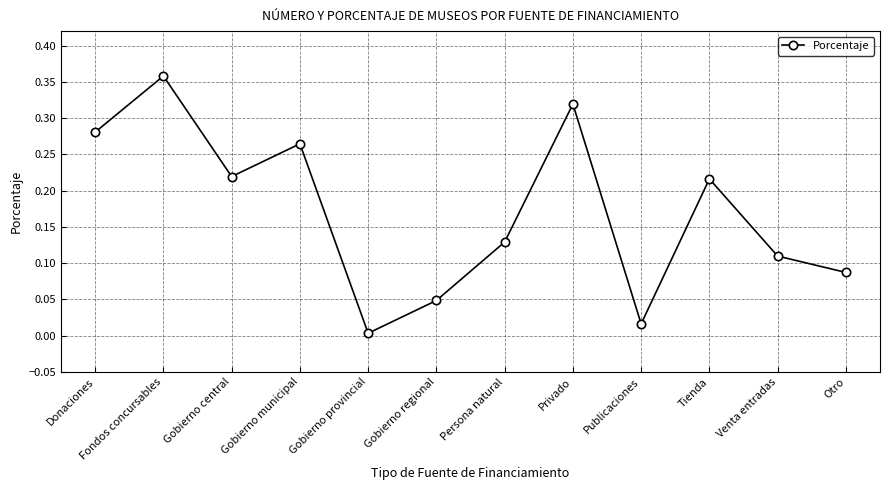

What is the label of the 9th point from the right?

Gobierno municipal